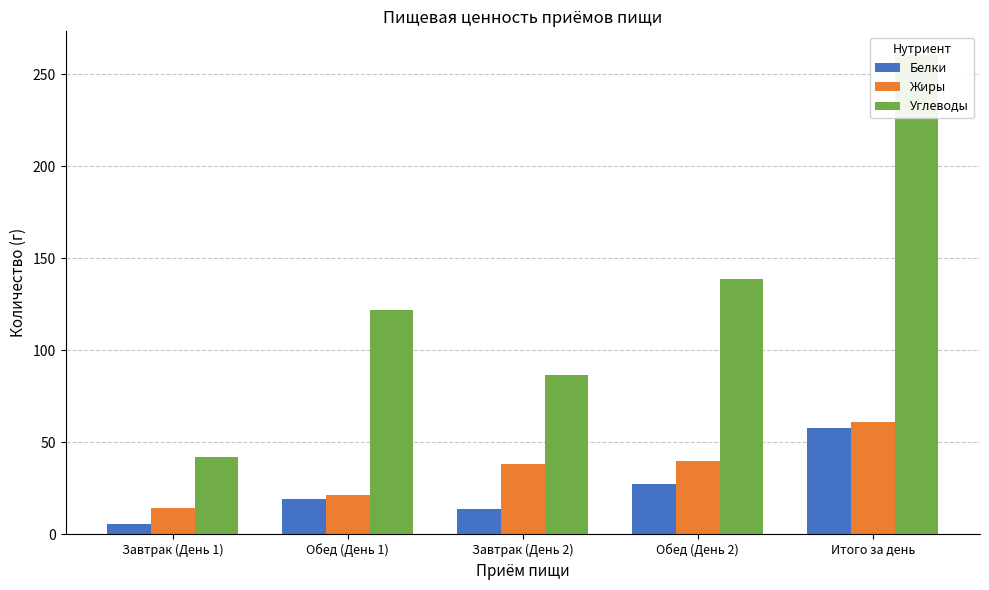

Does the chart contain stacked bars?

No